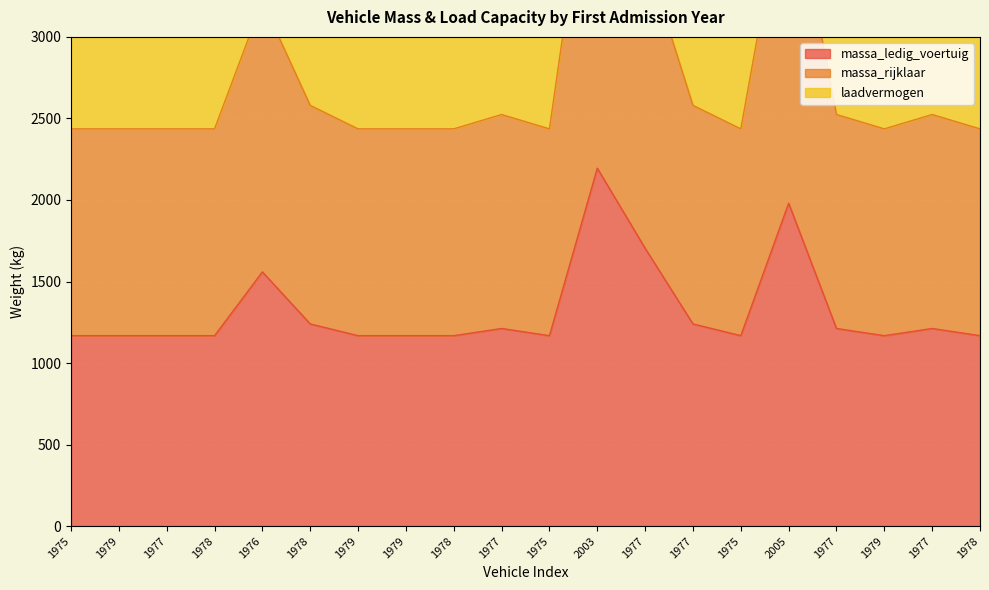

At which category does massa_ledig_voertuig reach its first local valley?

1975